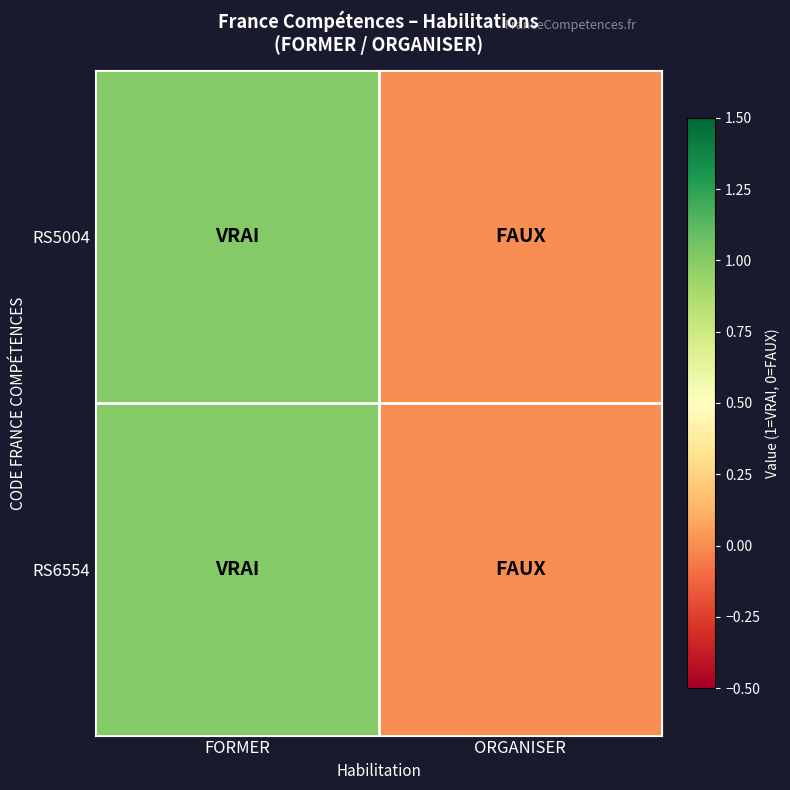

What is the greatest value displayed?

1